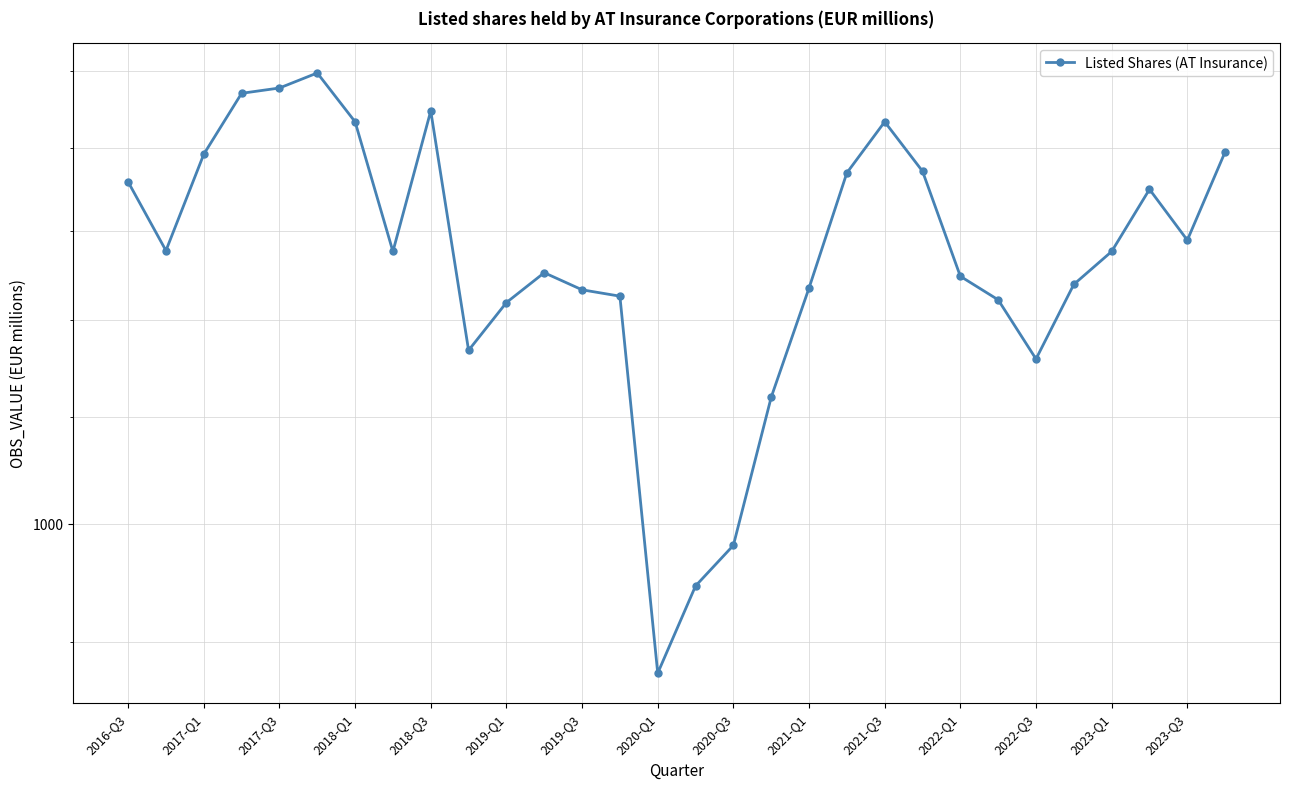

Between 23 and 17, which is larger?

23